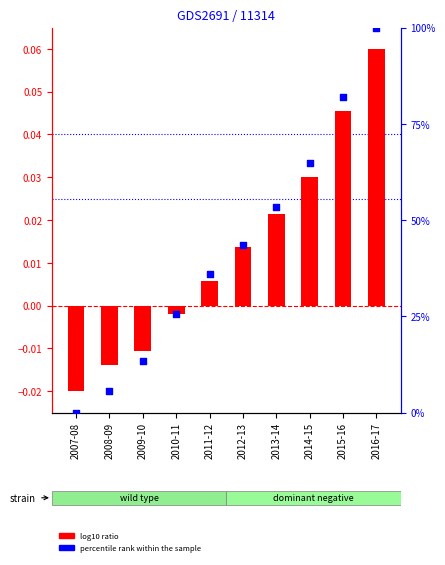

At how many categories does at least one series exceed 15?

7